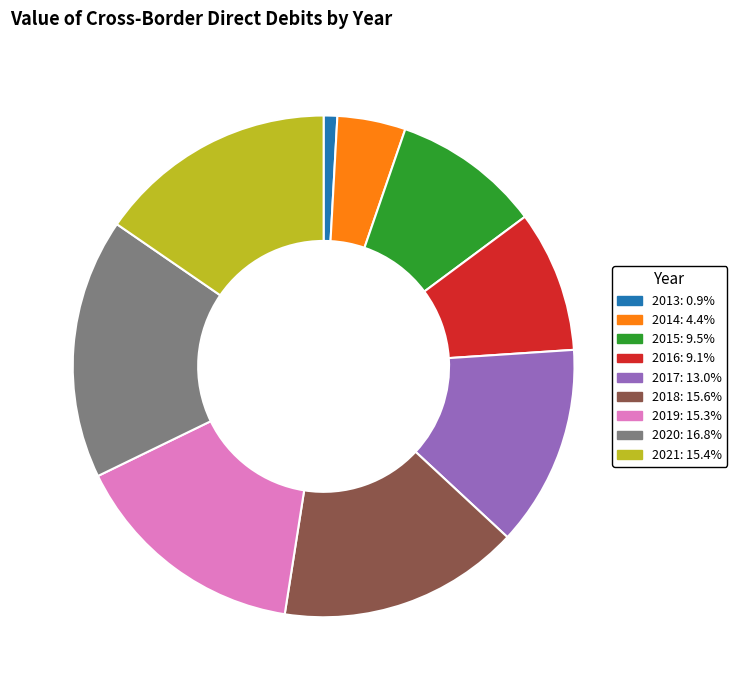

Does 2016 represent more than half of the total?

No